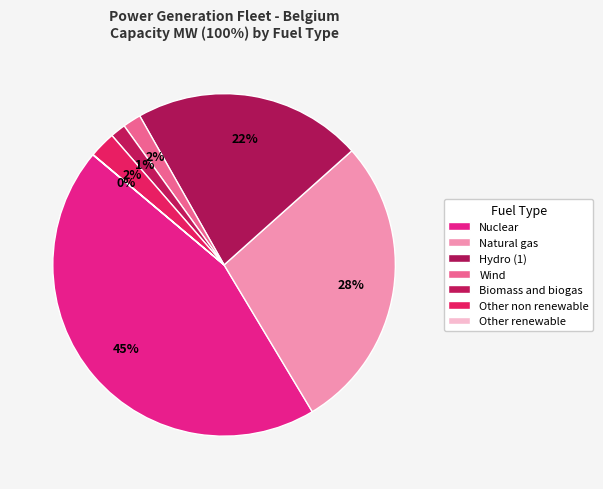

What percentage is the Wind slice, to the nearest percent?

2%